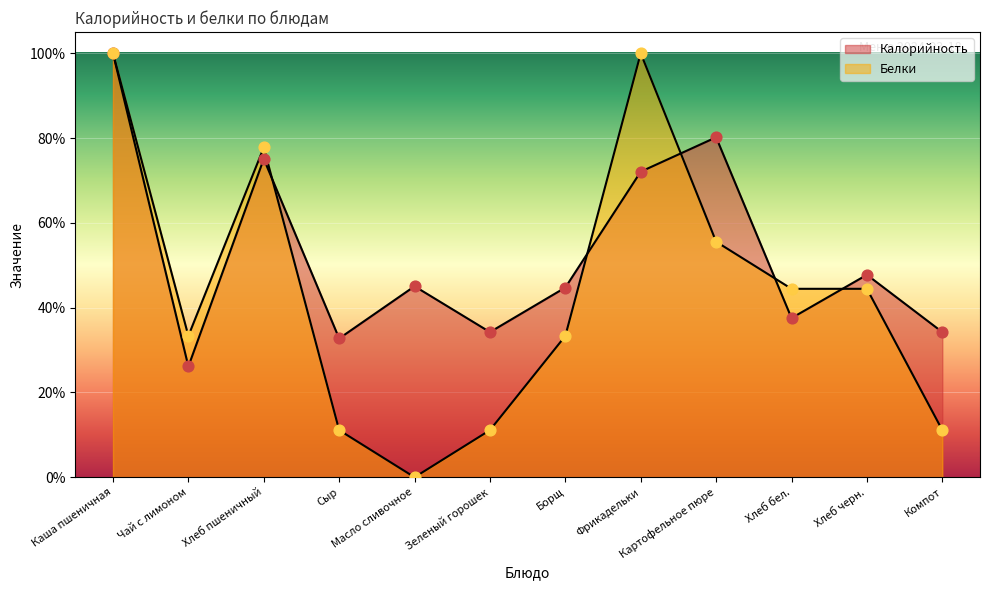

Which series has the largest total across all categories?

Калорийность